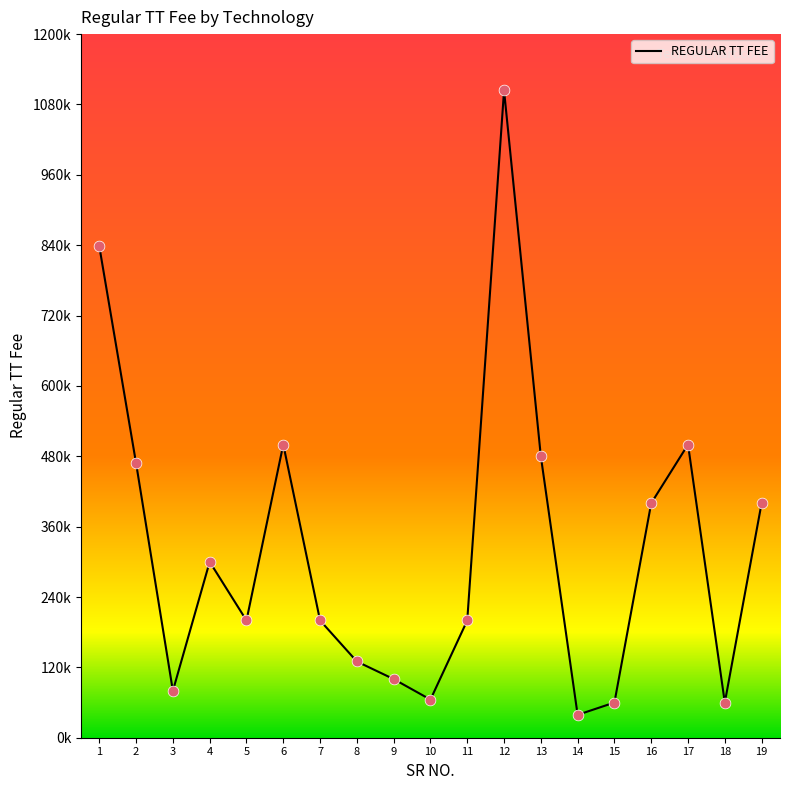

Is this an area chart (filled region under the line)?

No